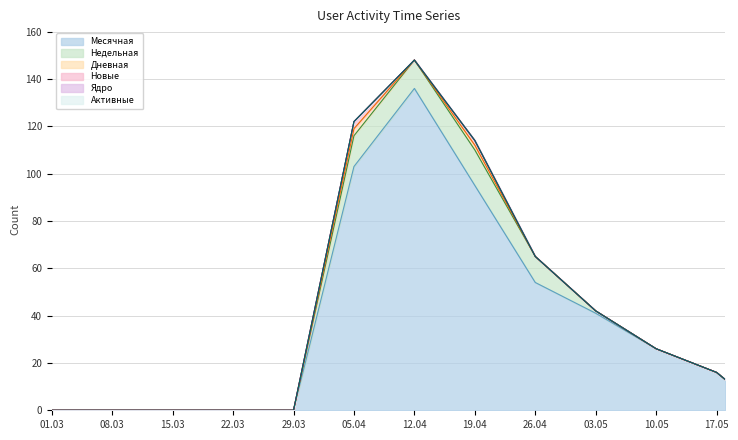

True or false: Дневная has more than 1 interior local peaks.

True